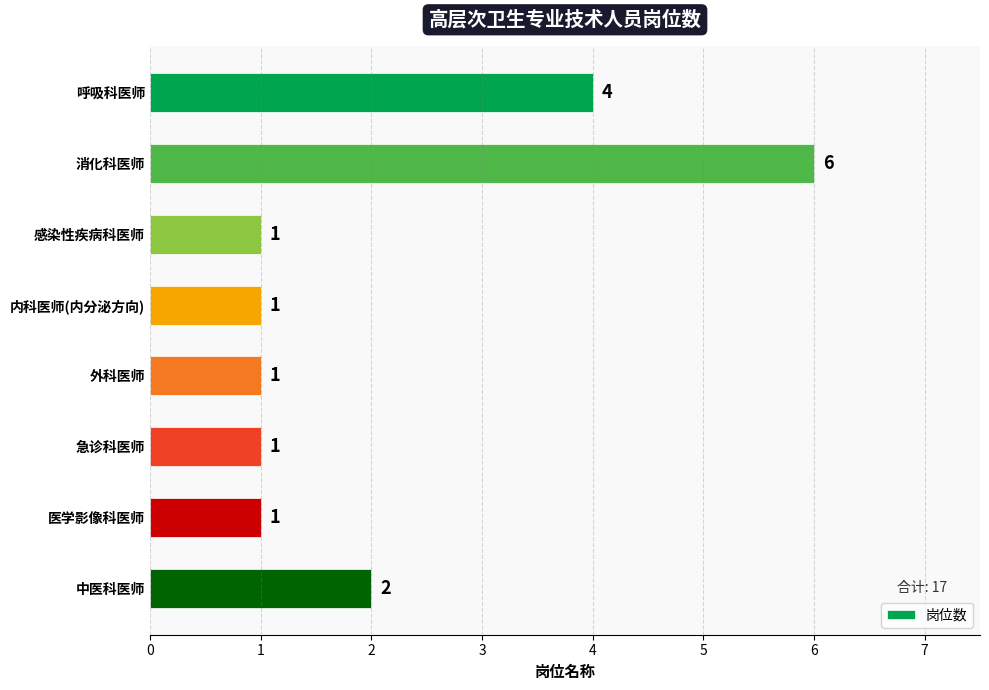

What is the value of the 4th bar from the top?

1